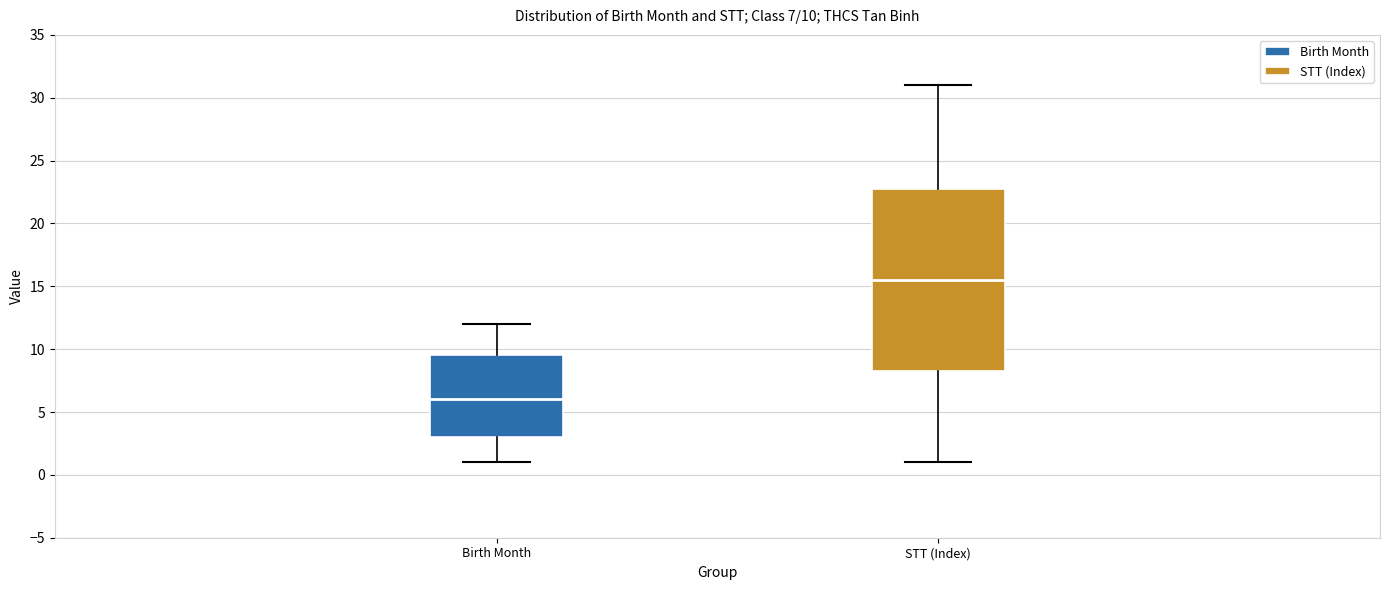

Which box is the tallest, from its lower edge to its upper edge?

STT (Index)